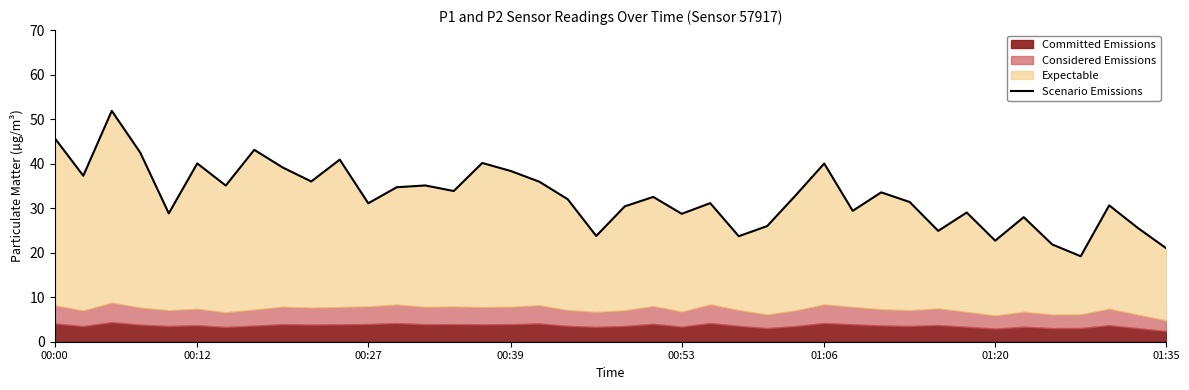

How many values exceed 32?

20